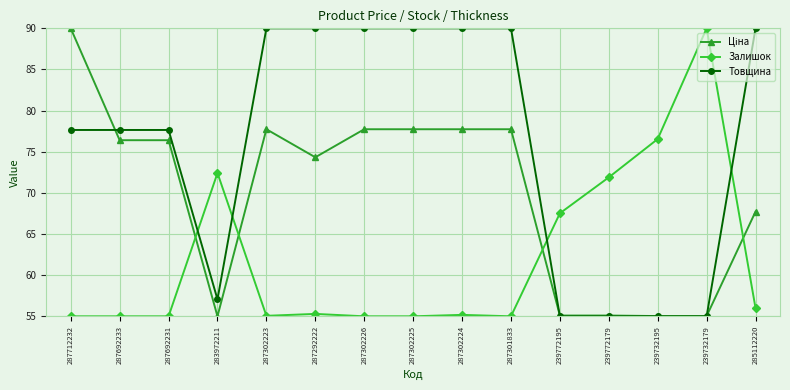

How many data points in Товщина are less than 77?

5